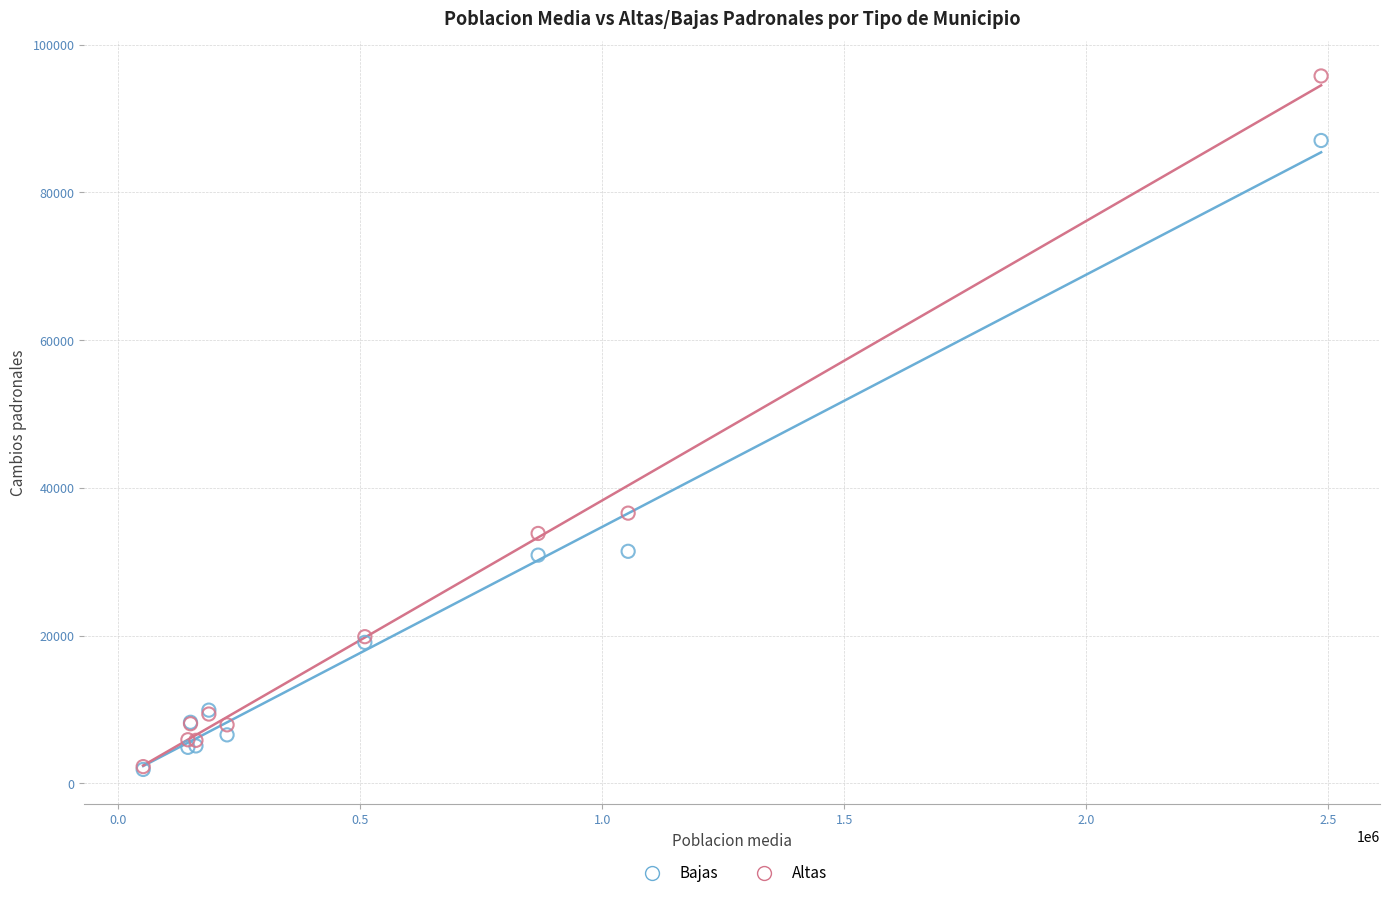

In the Altas series, what Y value is closest to 49018?

36582